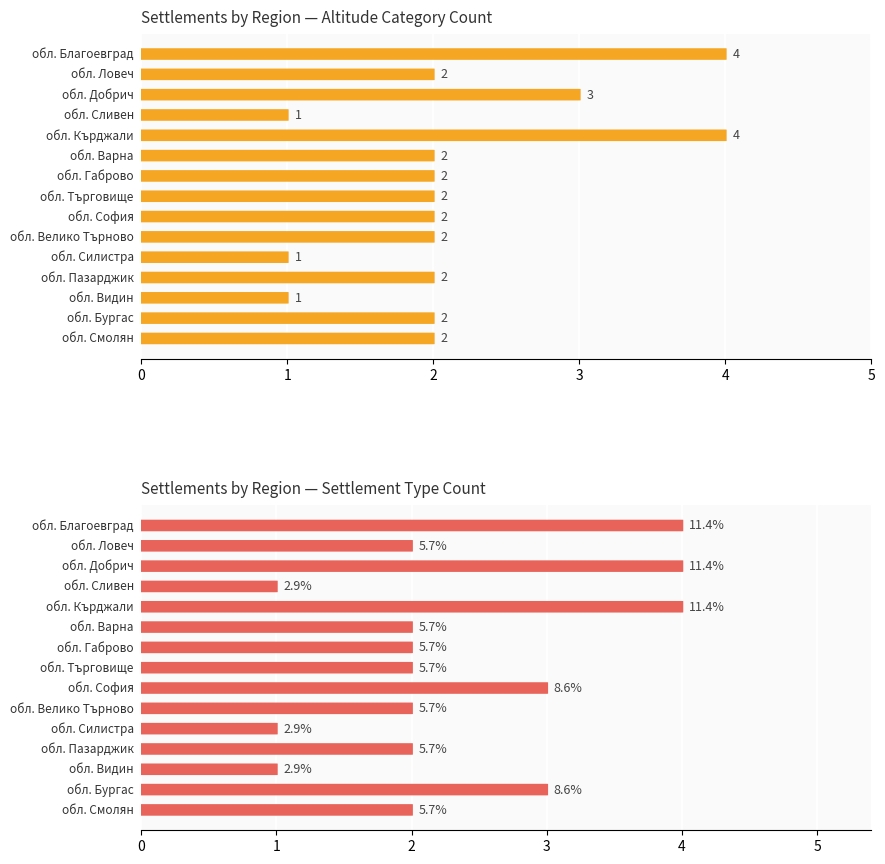

The Settlement Type Count series shows 1 at 7. True or false?

False